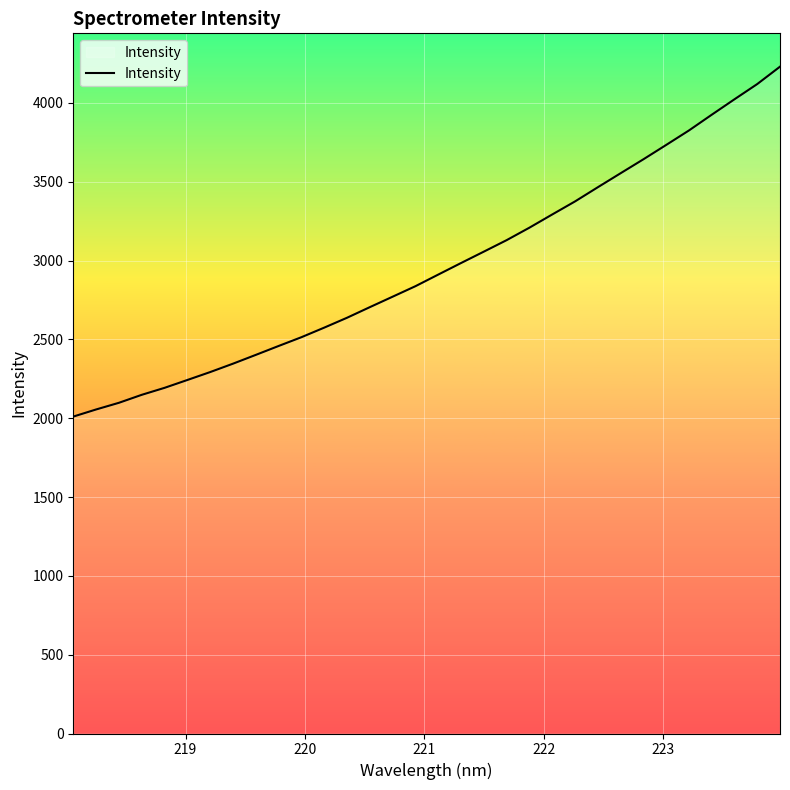

What is the difference between the maximum and minimum values?

2219.6